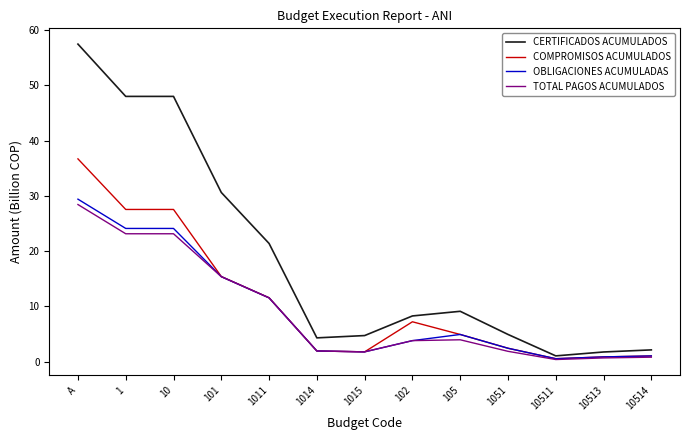

What is the maximum value shown in the chart?

57.5